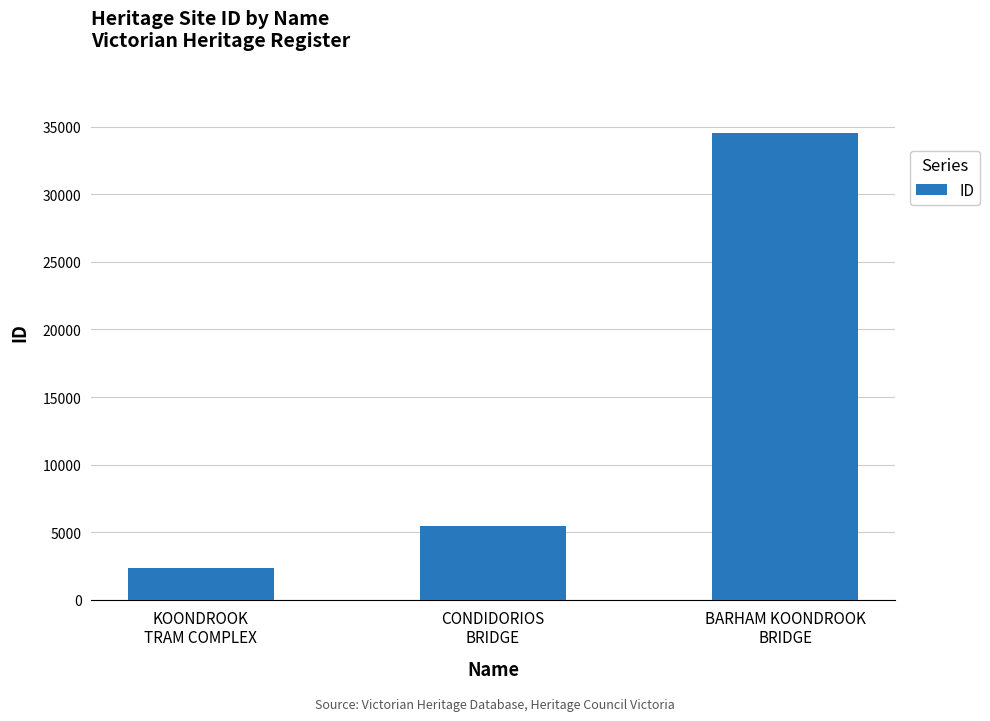

How many values are below 5492?

1